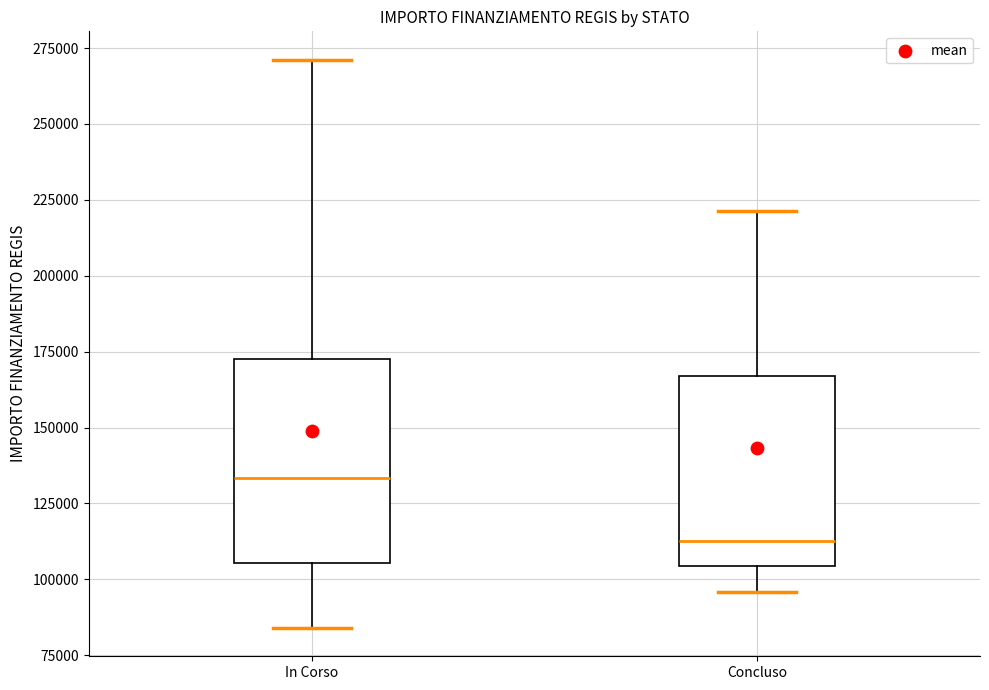

Reading left to right, read every box against the y-axis: the position of its median line, the range the box covers, and the ends of its whiskers. The values are not printed on the chart, so give them approximately, as read against the axis.

In Corso: median 135000, box 105000 to 175000, whiskers 85000 to 270000
Concluso: median 115000, box 105000 to 165000, whiskers 95000 to 220000